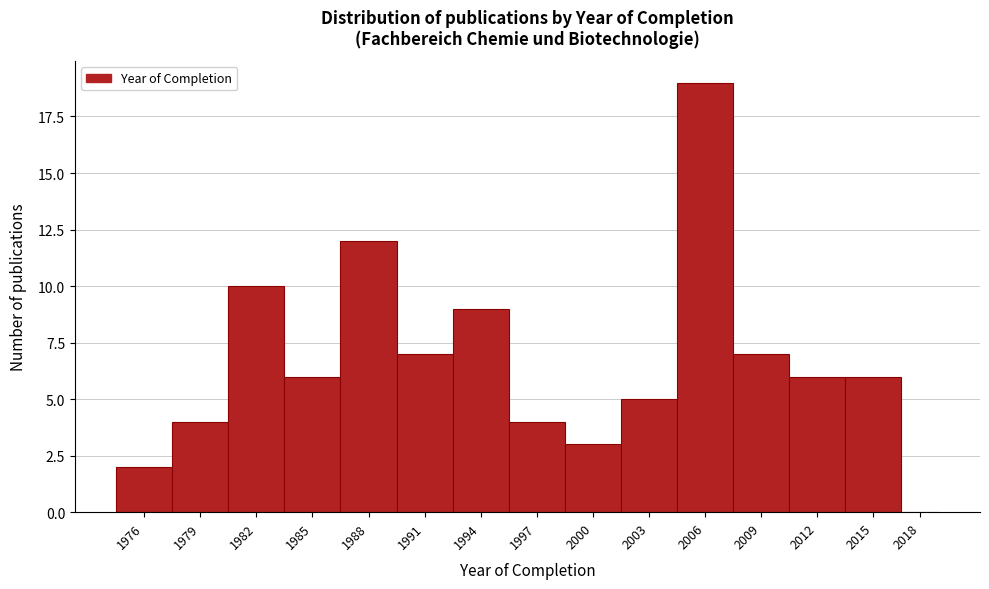

Reading left to right, what are all the values shown in this chart?

1976=2	1979=4	1982=10	1985=6	1988=12	1991=7	1994=9	1997=4	2000=3	2003=5	2006=19	2009=7	2012=6	2015=6	2018=0